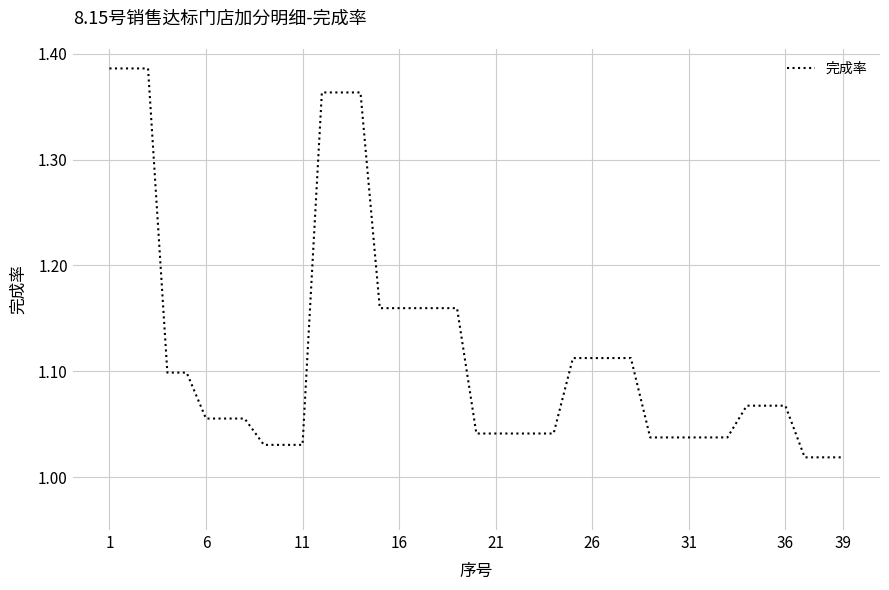

What is the difference between the maximum and minimum values?

0.4